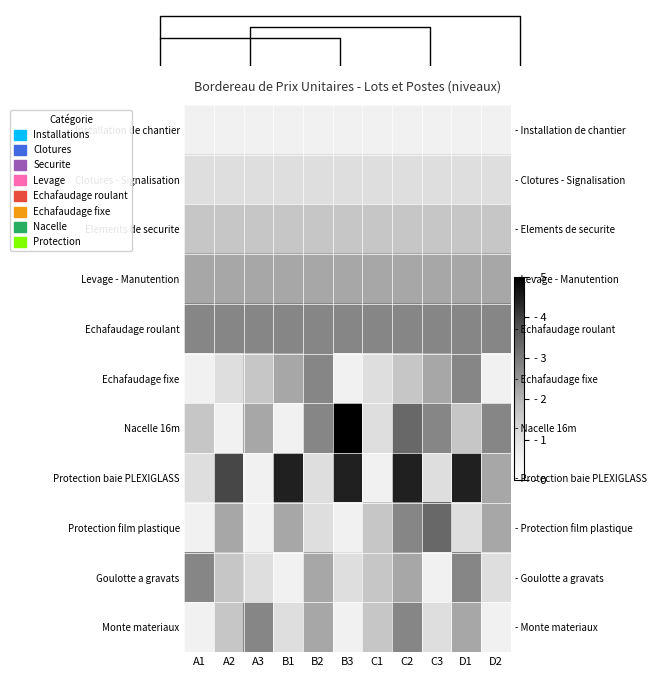

Read the Monte materiaux value at A1.

0.6